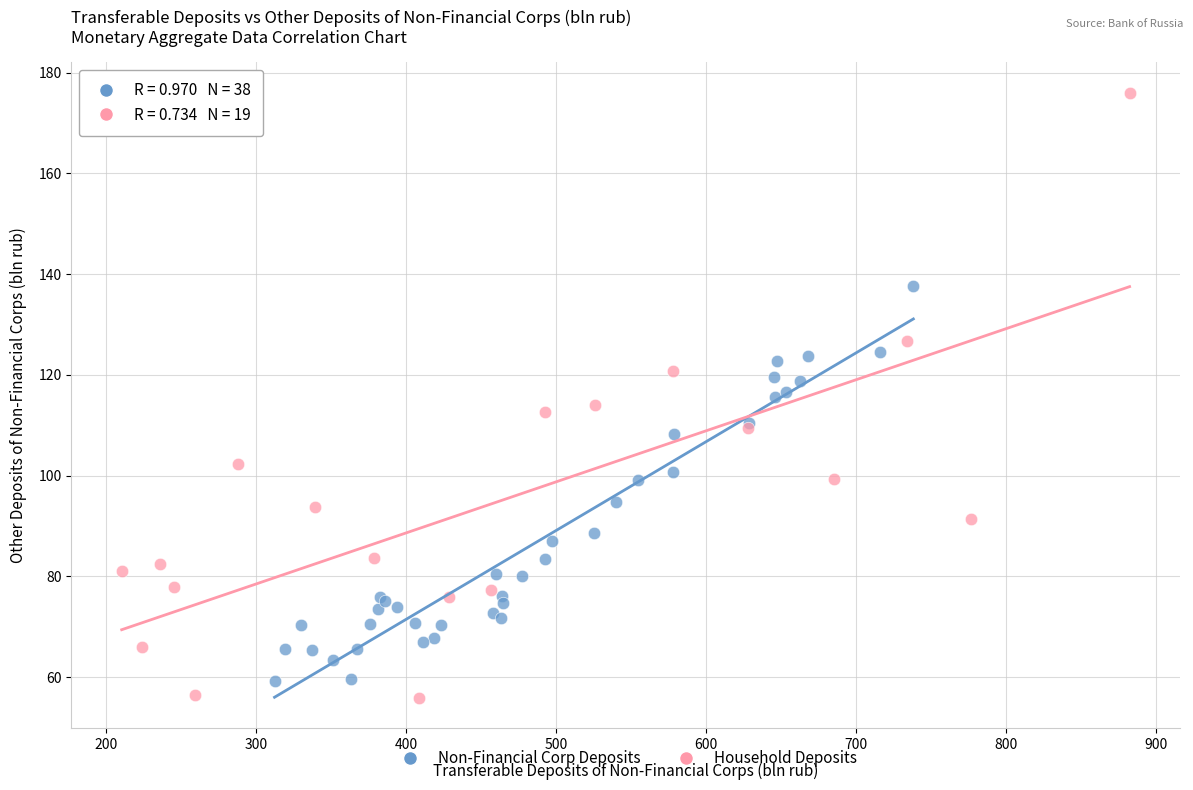

Which series has the widest spread of Y values?

Household Deposits